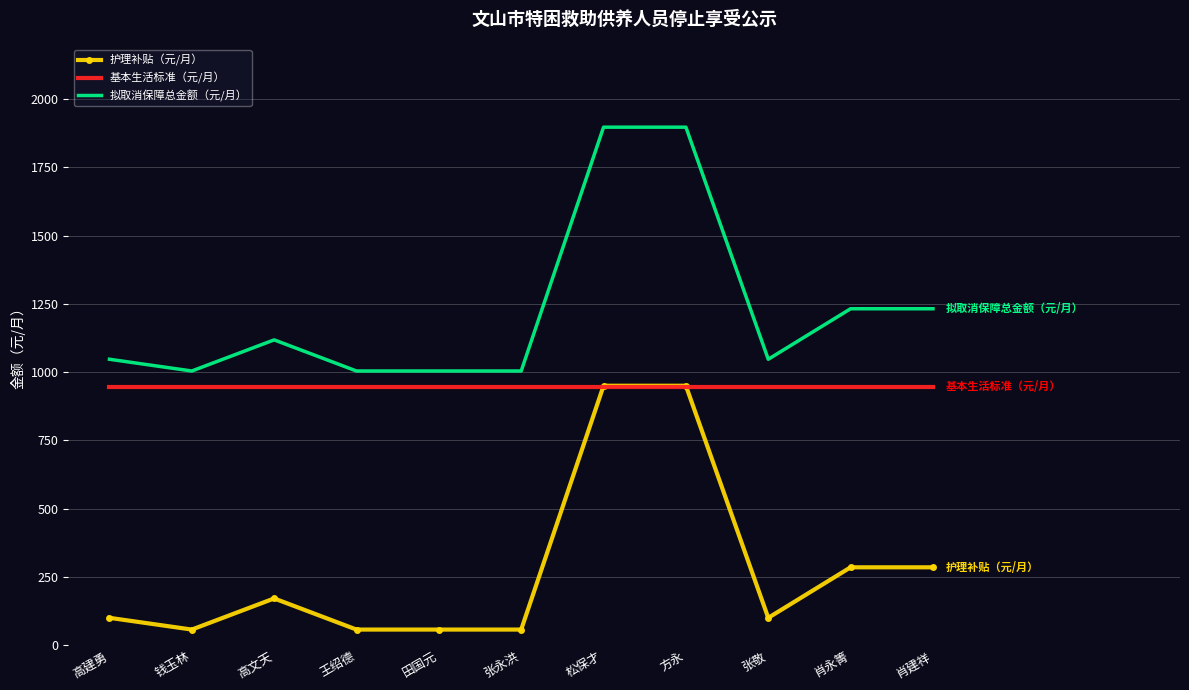

Reading left to right, transcribe all the data shown in this chart.

护理补贴（元/月）: 高建勇=100	钱玉林=57	高文天=171	王绍德=57	田国元=57	张永洪=57	松保才=950	方永=950	张敬=100	肖永箐=285	肖建祥=285
基本生活标准（元/月）: 高建勇=947	钱玉林=947	高文天=947	王绍德=947	田国元=947	张永洪=947	松保才=947	方永=947	张敬=947	肖永箐=947	肖建祥=947
拟取消保障总金额（元/月）: 高建勇=1047	钱玉林=1004	高文天=1118	王绍德=1004	田国元=1004	张永洪=1004	松保才=1897	方永=1897	张敬=1047	肖永箐=1232	肖建祥=1232